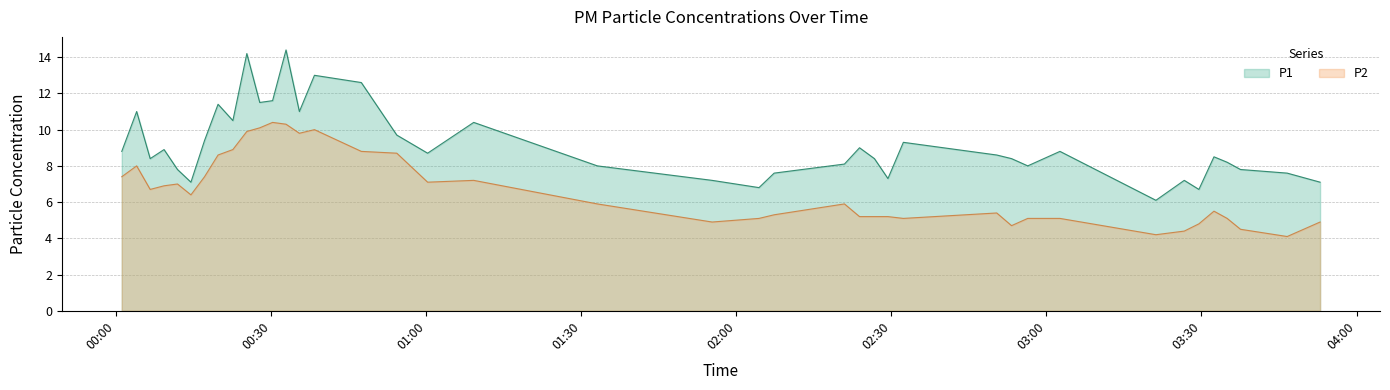

List the series in order of their peak value, lowest first.

P2, P1